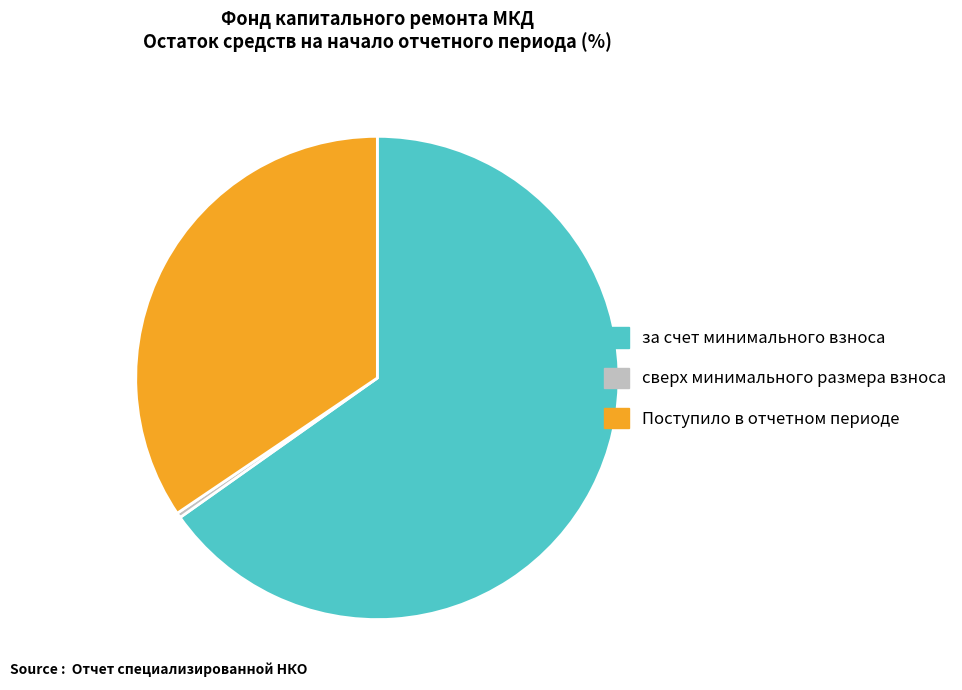

Rank the categories by value from highest to lowest.

за счет минимального взноса, Поступило в отчетном периоде, сверх минимального размера взноса